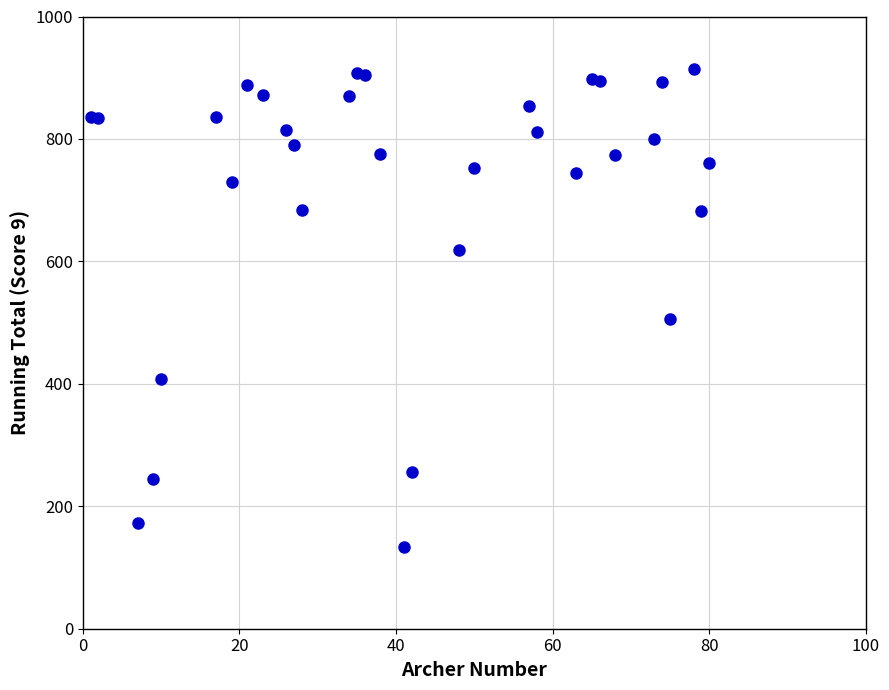

What Y value in the scatter plot is closest to 523?

506